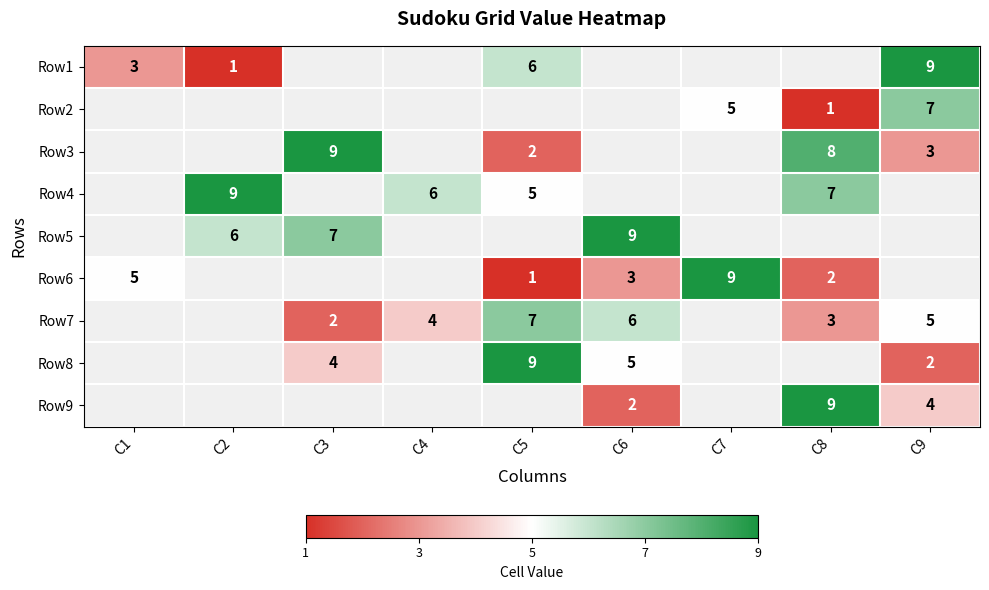

What is the minimum value shown in the chart?

-1.0